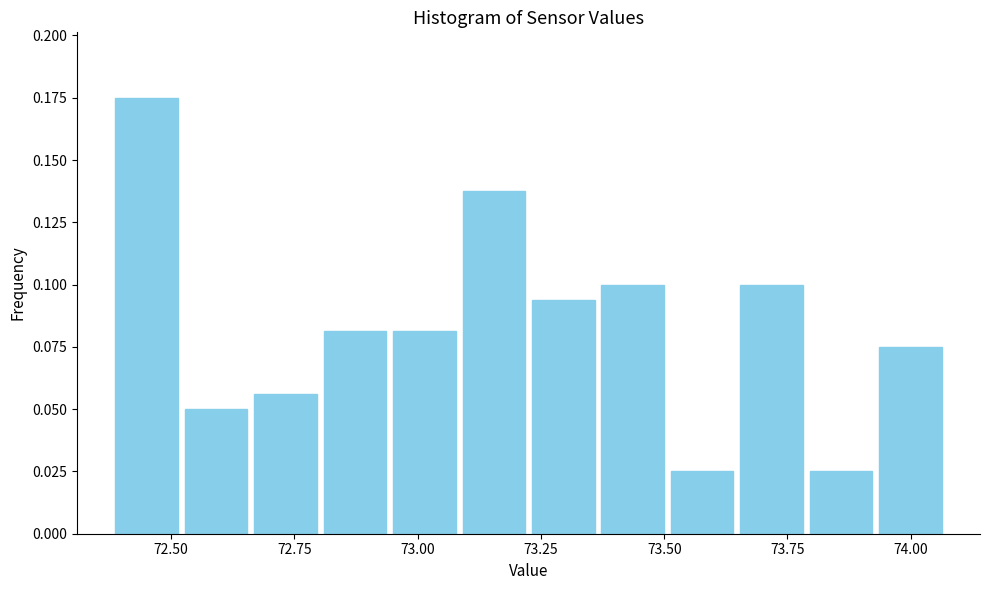

Read against the x-axis, roughly where is the centre of the tallest bar?

72.45